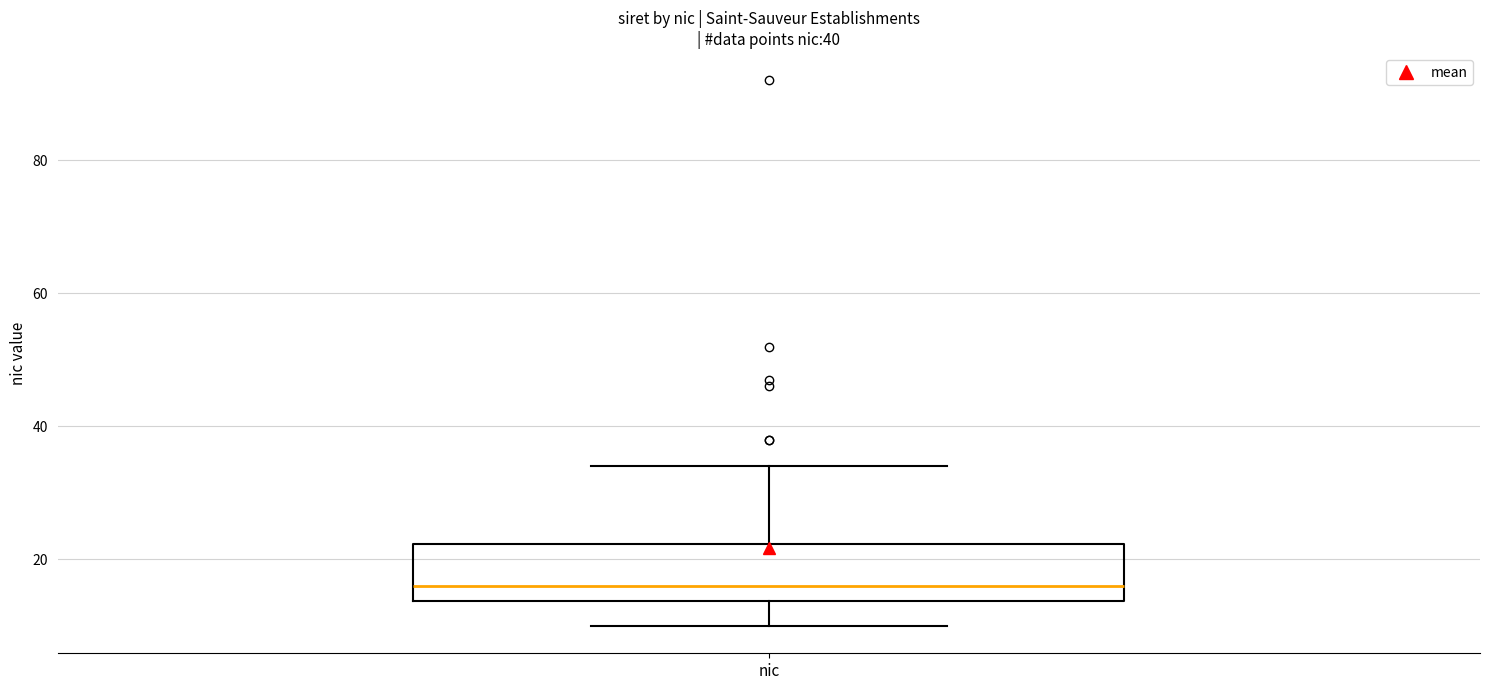

Transcribe this box plot: give where the median line is, the range the box spans, and where the two whiskers end, as read against the y-axis. The values are not printed on the chart, so give them approximately, as read against the axis.

median 16, box 14 to 22, whiskers 10 to 34